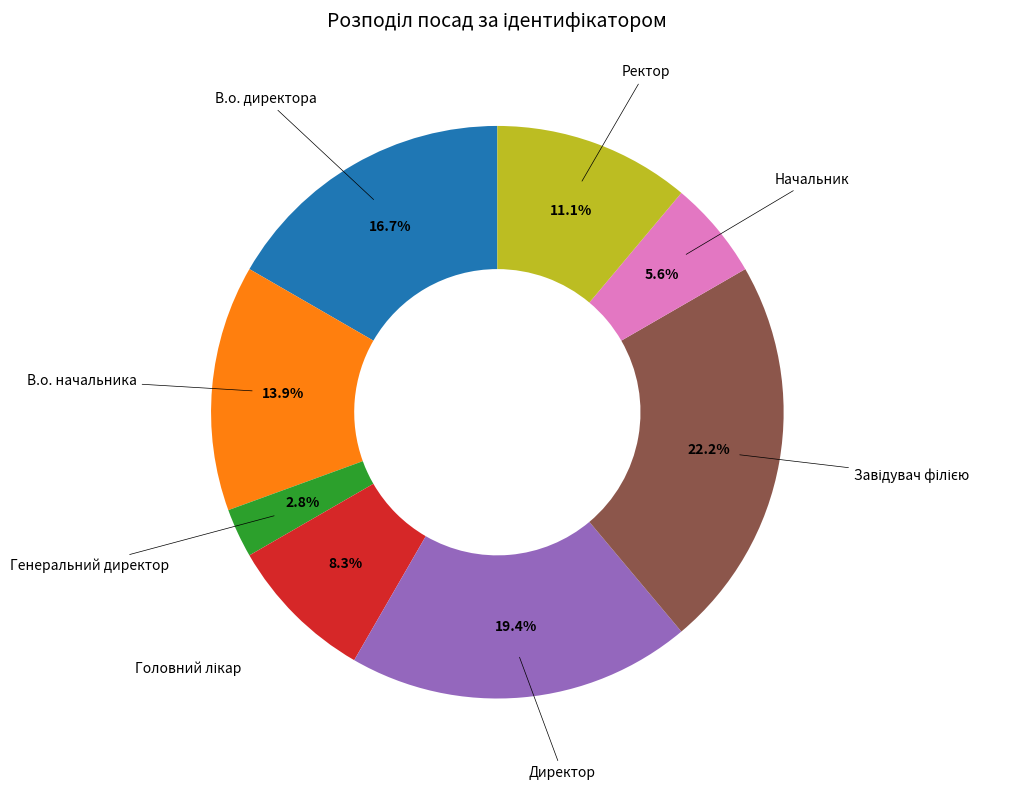

Is there a majority slice in this chart?

No